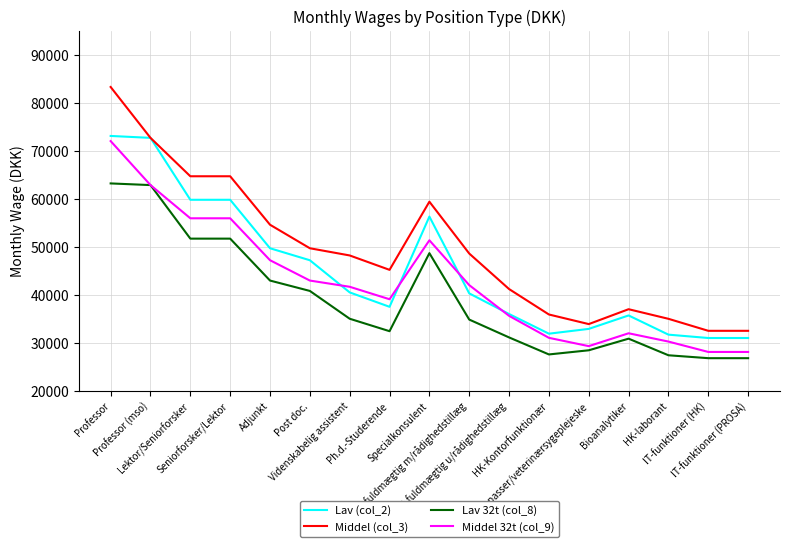

Rank the series by their maximum value, from highest to lowest.

Middel (col_3), Lav (col_2), Middel 32t (col_9), Lav 32t (col_8)